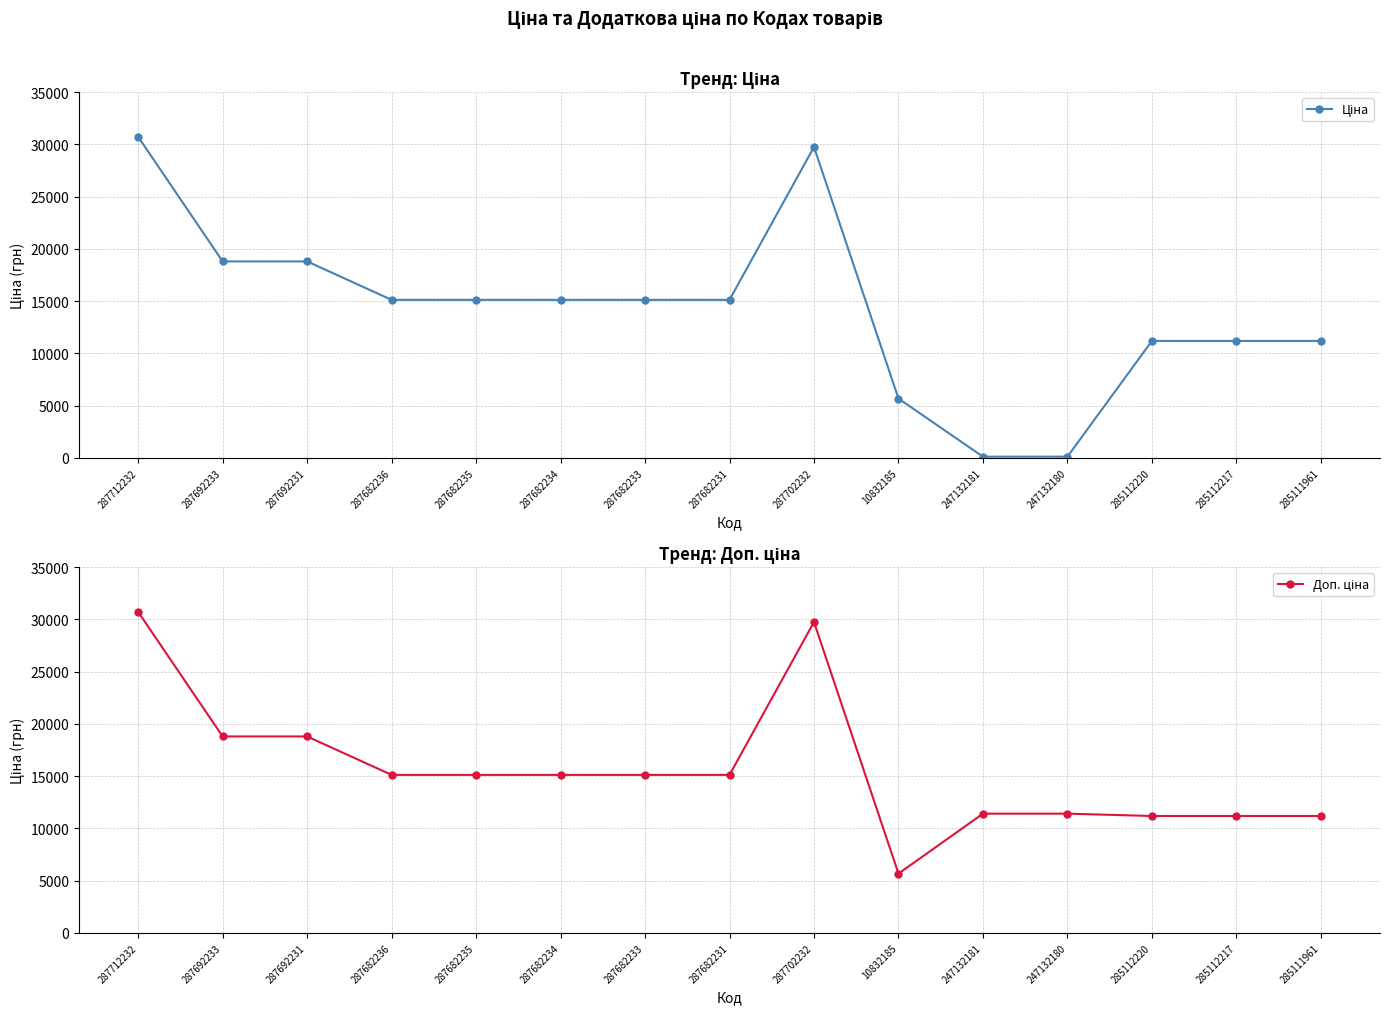

True or false: Доп. ціна has a value of 5330.5 at 287692231.

False